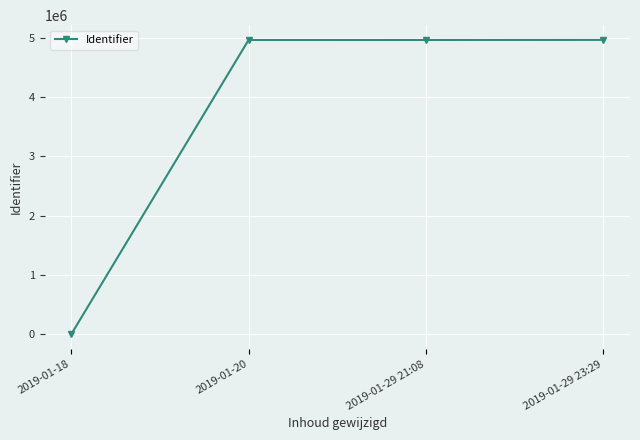

What is the difference between the maximum and minimum values?

4960795